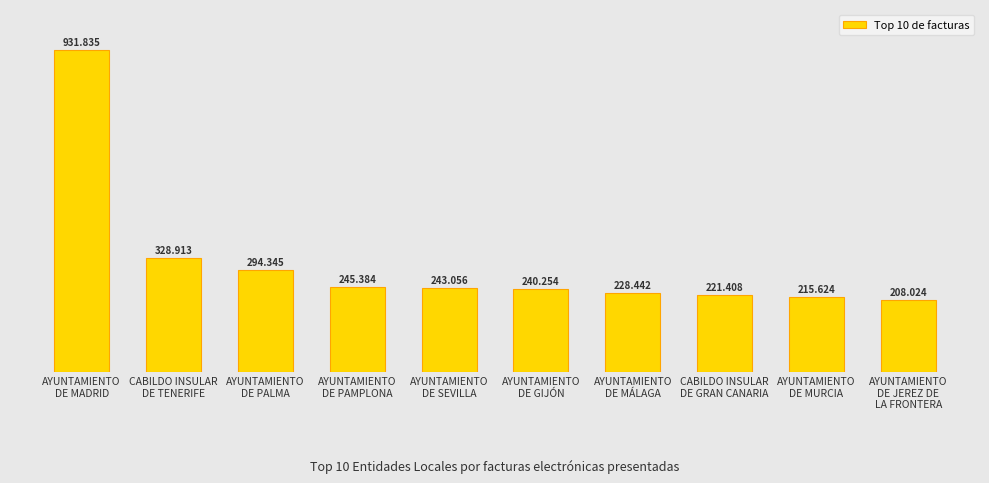

What is the average value?

315728